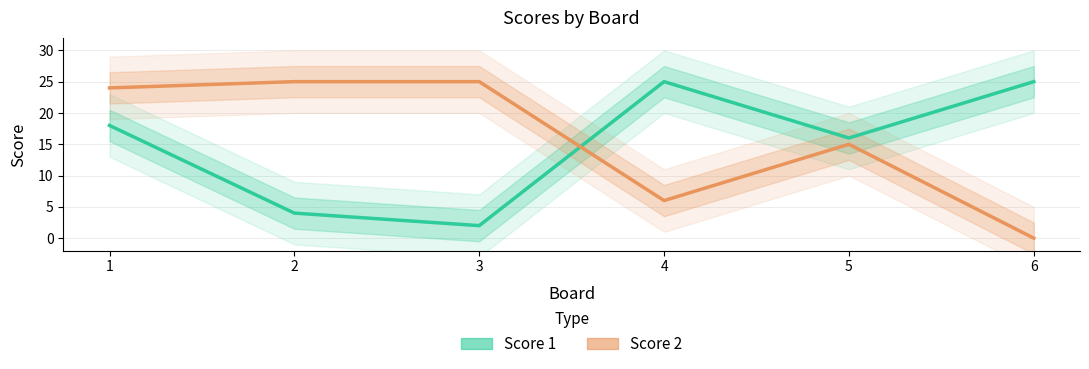

Reading right to left, list all the values displayed in this chart.

Score 1: 25	16	25	2	4	18
Score 2: 0	15	6	25	25	24